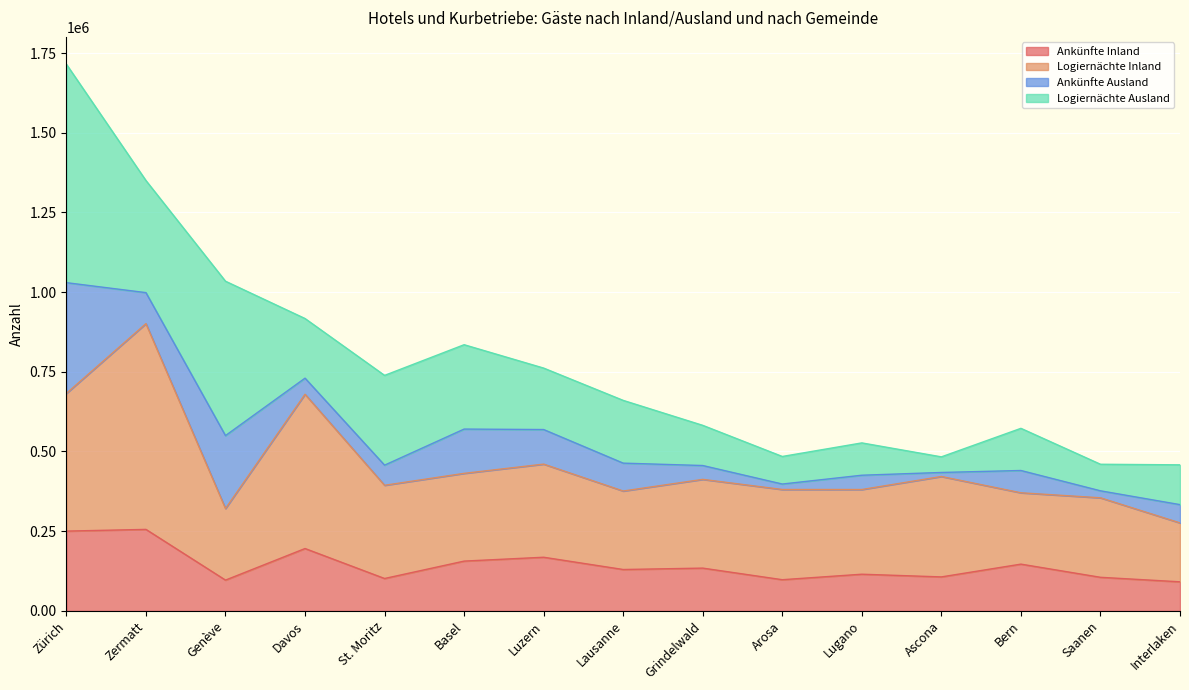

True or false: Logiernächte Inland and Ankünfte Inland cross at least once.

False